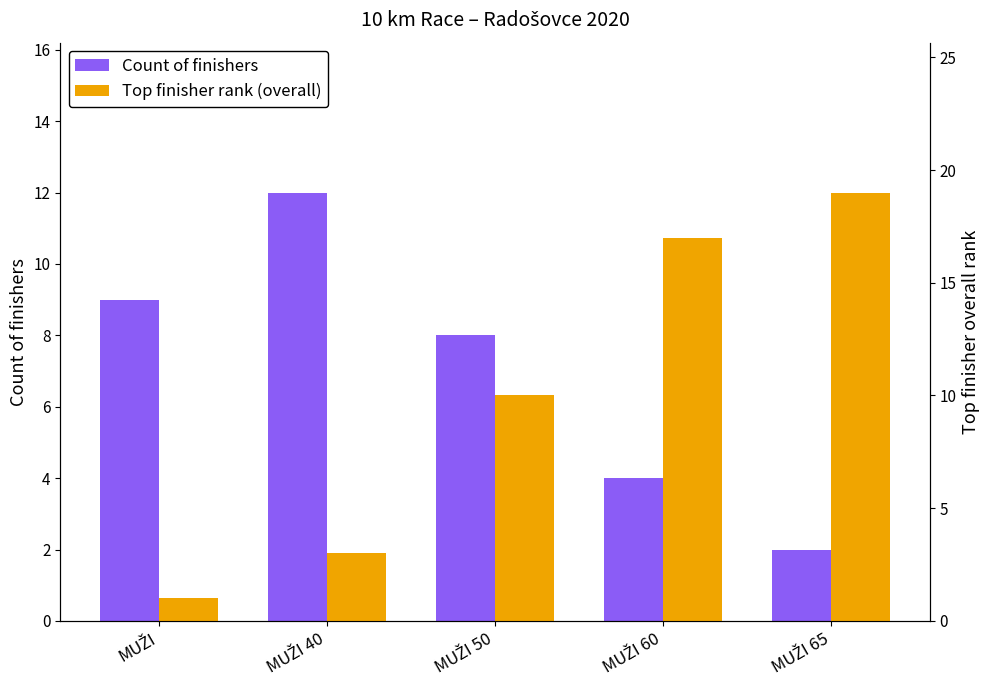

How many data points does each series have?

5